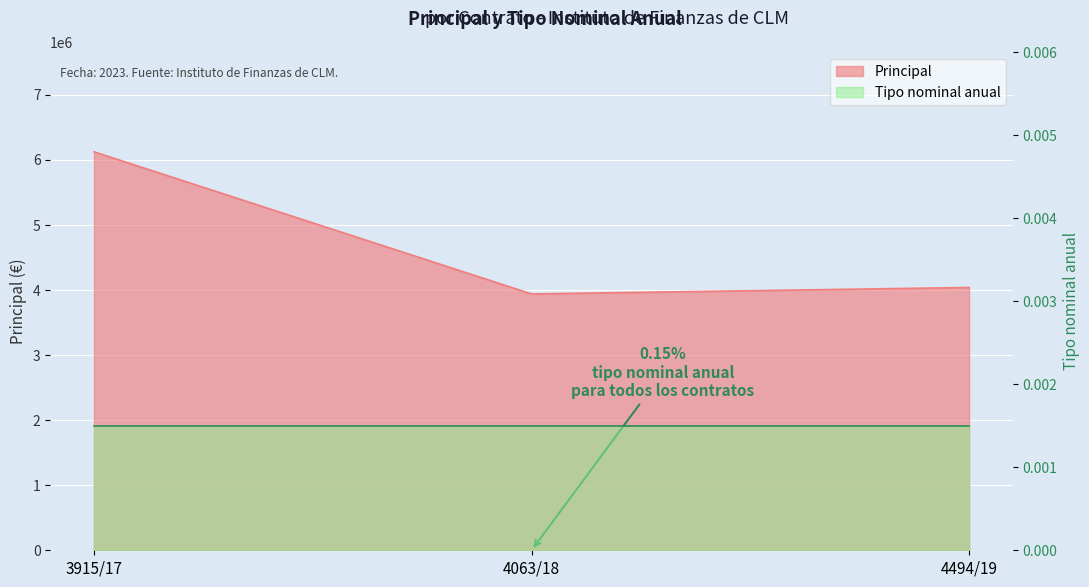

Which category has the highest value across all series?

3915/17